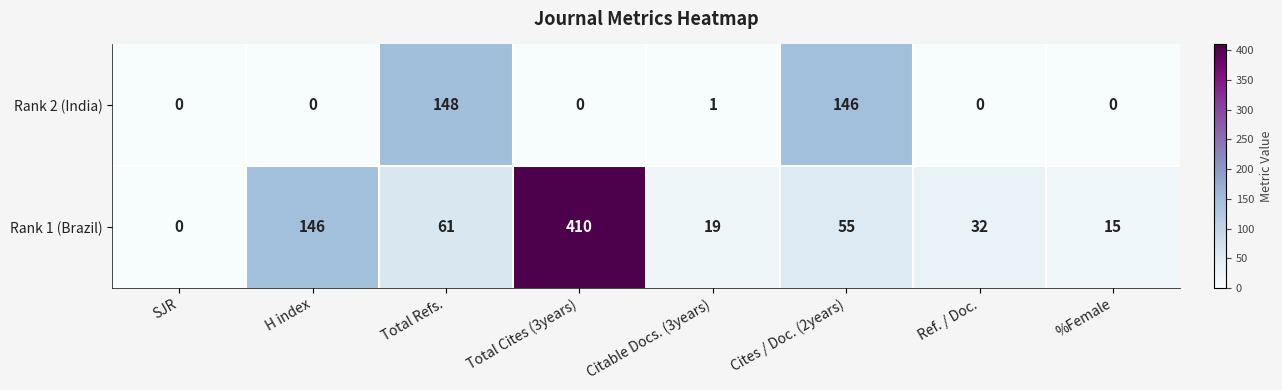

What is the sum of all Rank 2 (India) values?

295